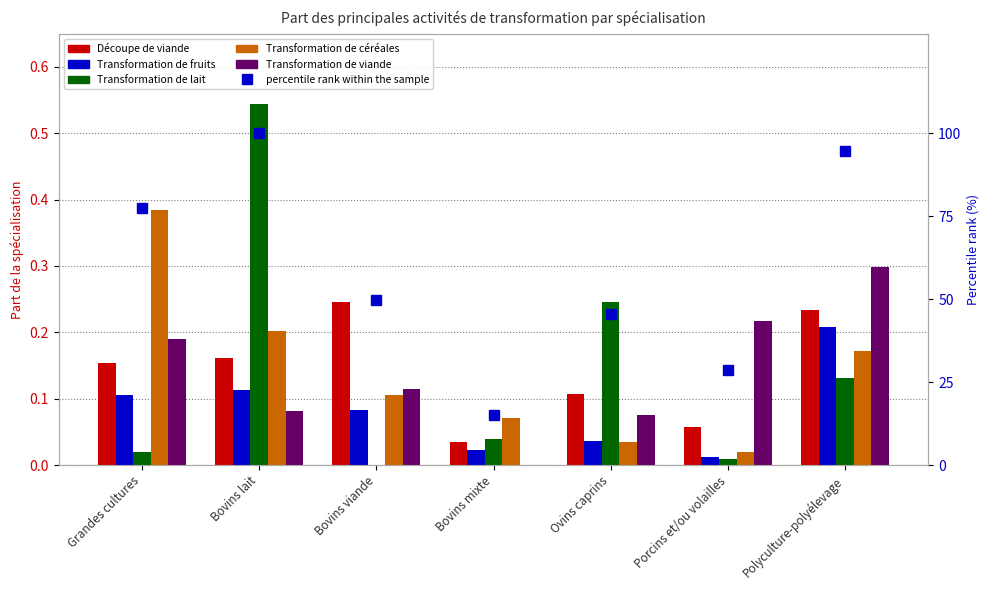

Reading right to left, list all the values displayed in this chart.

Découpe de viande: 0.2	0.1	0.1	0.0	0.2	0.2	0.2
Transformation de fruits: 0.2	0.0	0.0	0.0	0.1	0.1	0.1
Transformation de lait: 0.1	0.0	0.2	0.0	0.0	0.5	0.0
Transformation de céréales: 0.2	0.0	0.0	0.1	0.1	0.2	0.4
Transformation de viande: 0.3	0.2	0.1	0.0	0.1	0.1	0.2
percentile rank within the sample: 94.7	28.6	45.5	15.1	49.8	100.0	77.5